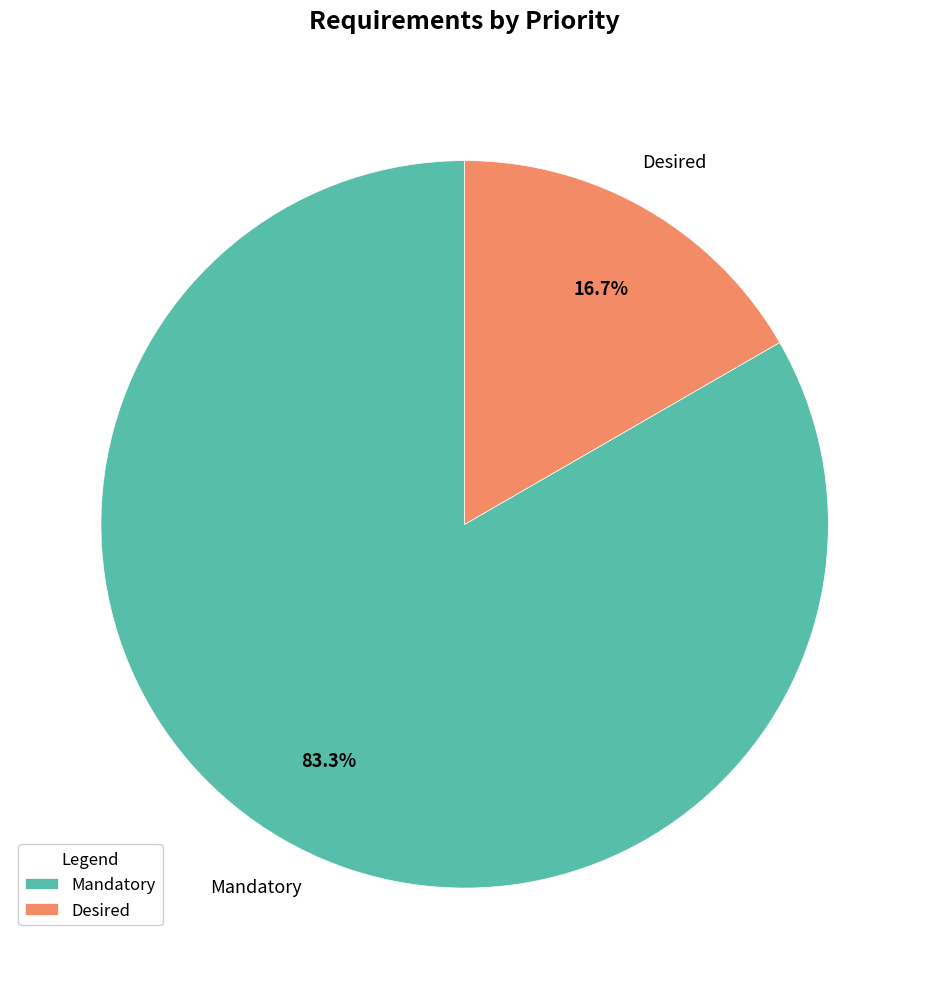

Which category accounts for the majority?

Mandatory